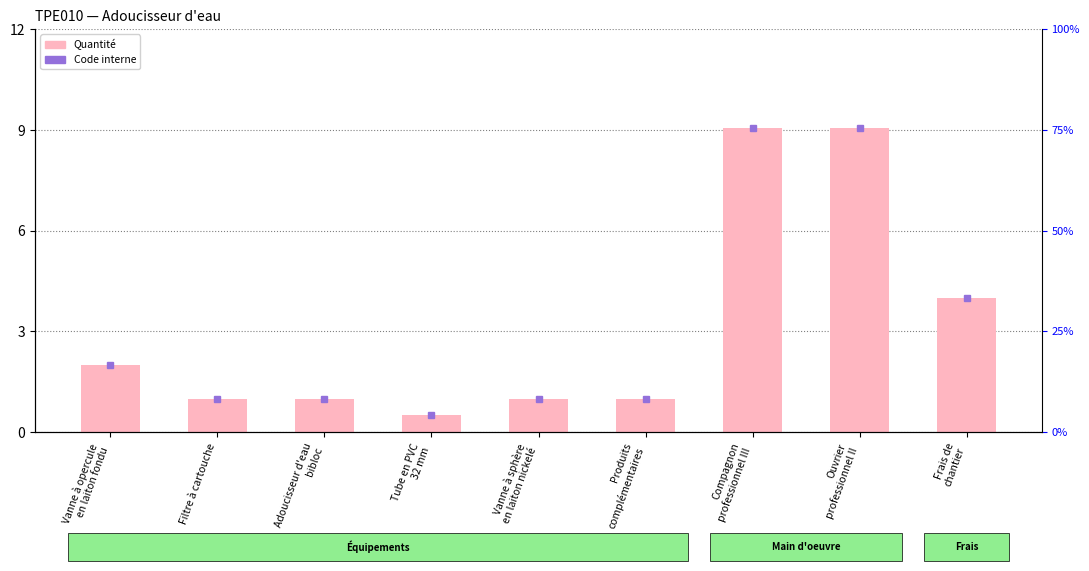

What is the minimum value shown in the chart?

0.5